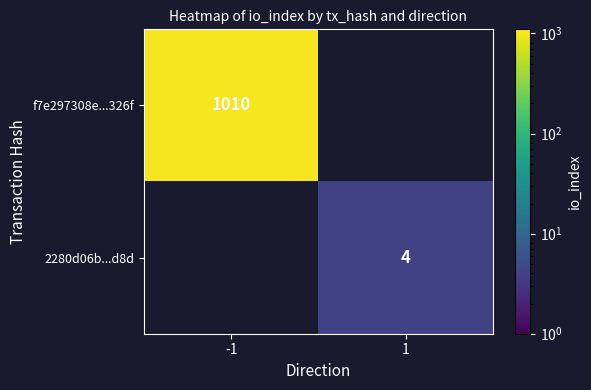

The f7e297308e...326f series shows 1010 at -1. True or false?

True